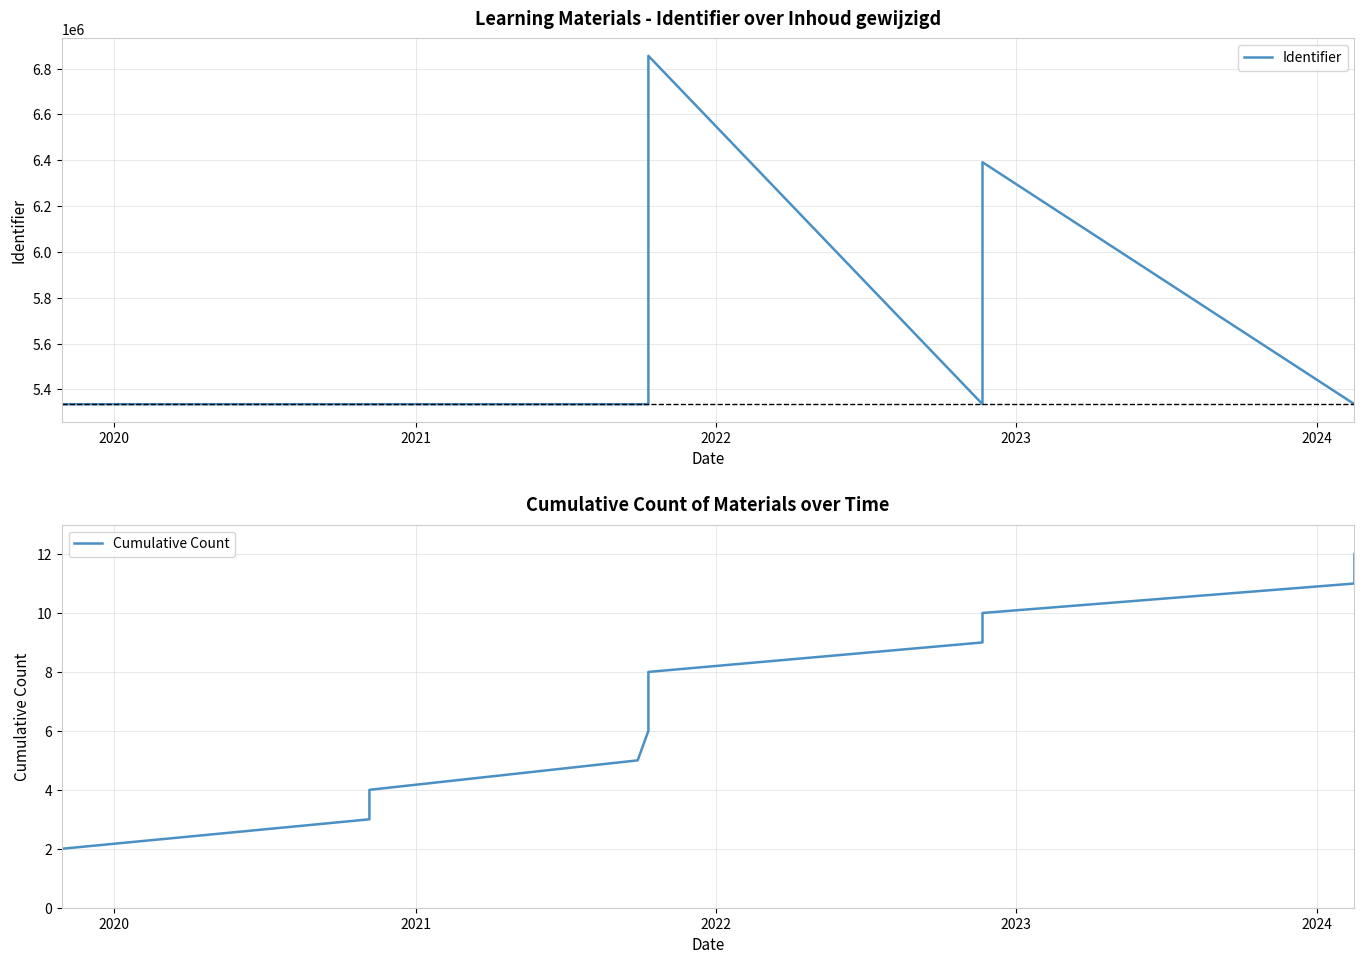

True or false: Identifier has a value of 1878348 at 2022.

False